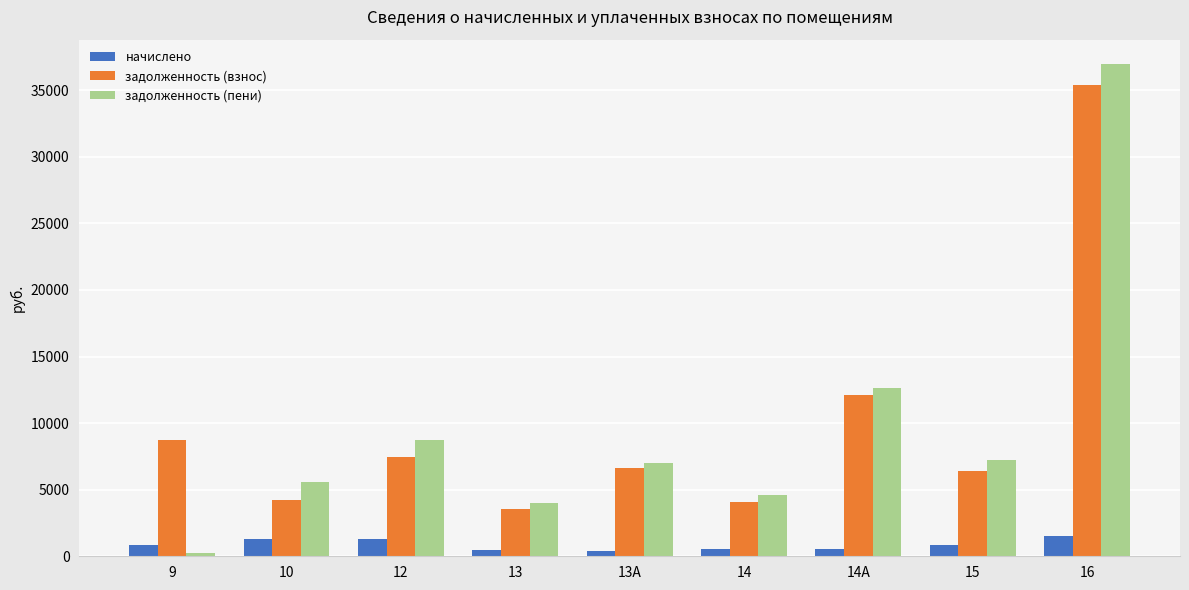

How many bars are there in each group?

3